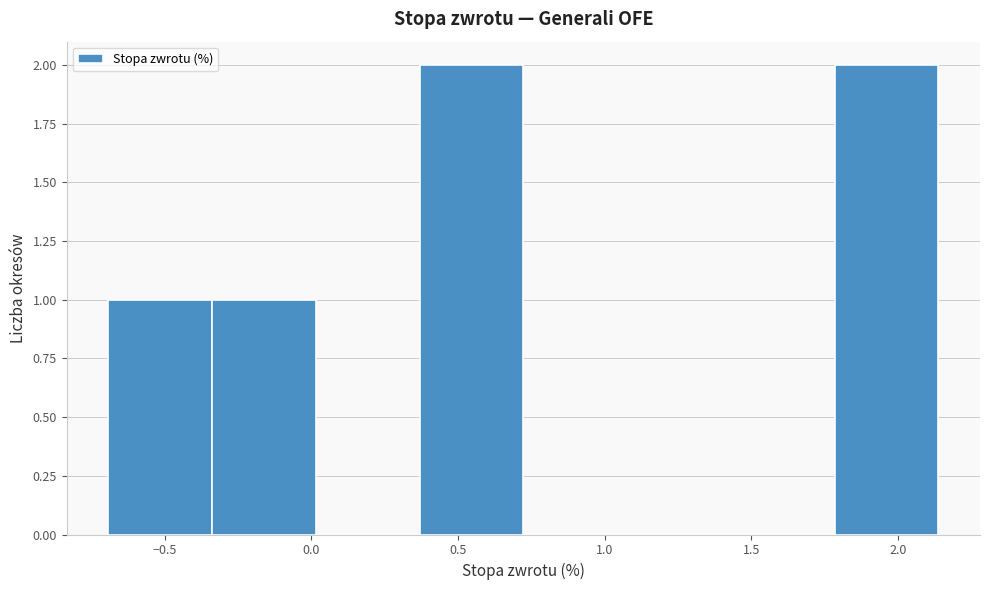

What is the height of the bar covering 1.80 to 2.15 on the x-axis? Neither the bar edges nor the heights are printed on the chart, so give them approximately, as read against the axes.

2